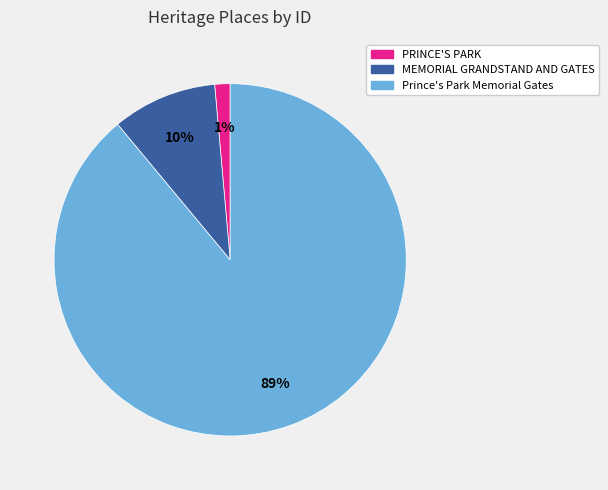

How many segments does this pie chart have?

3